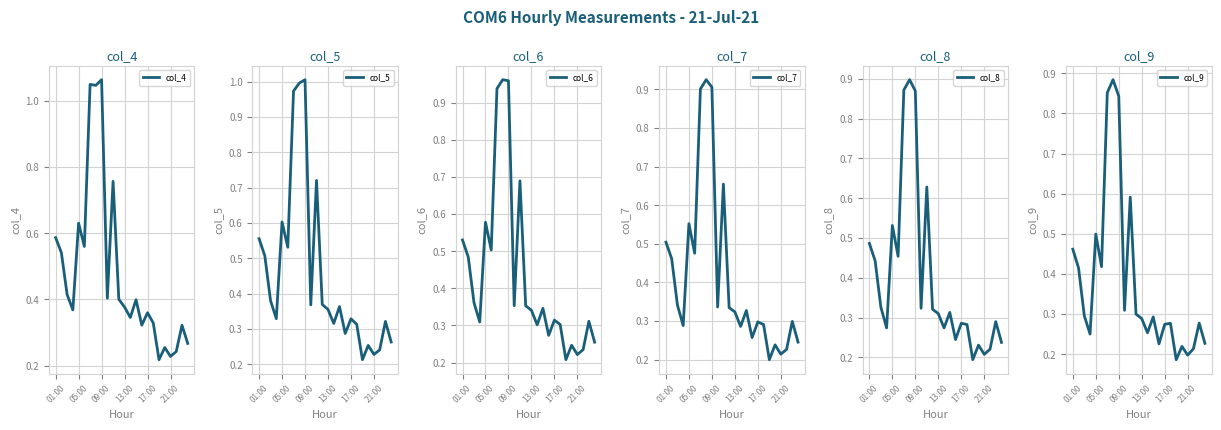

At which category is the sum across all series the highest?

7